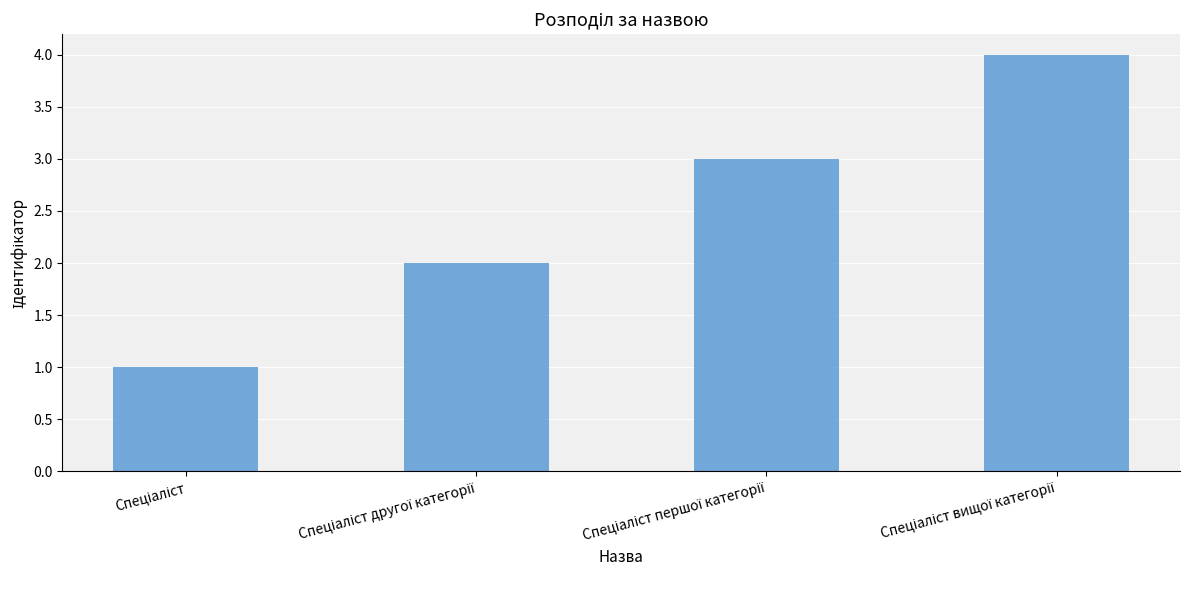

What is the sum of all values?

10